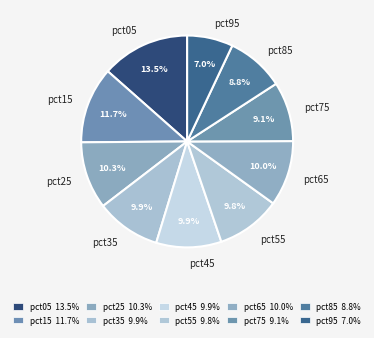

What is the smallest slice in the pie chart?

pct95